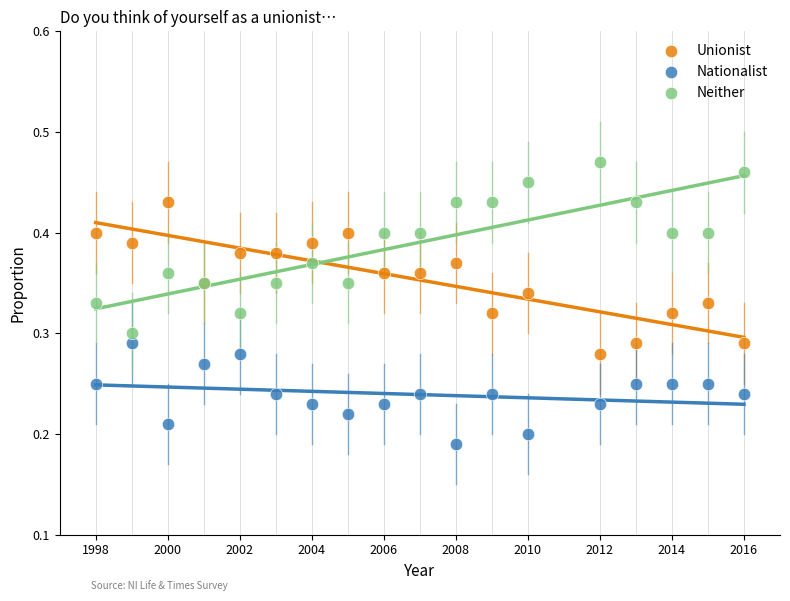

Which series has the largest Y range (max minus min)?

Neither